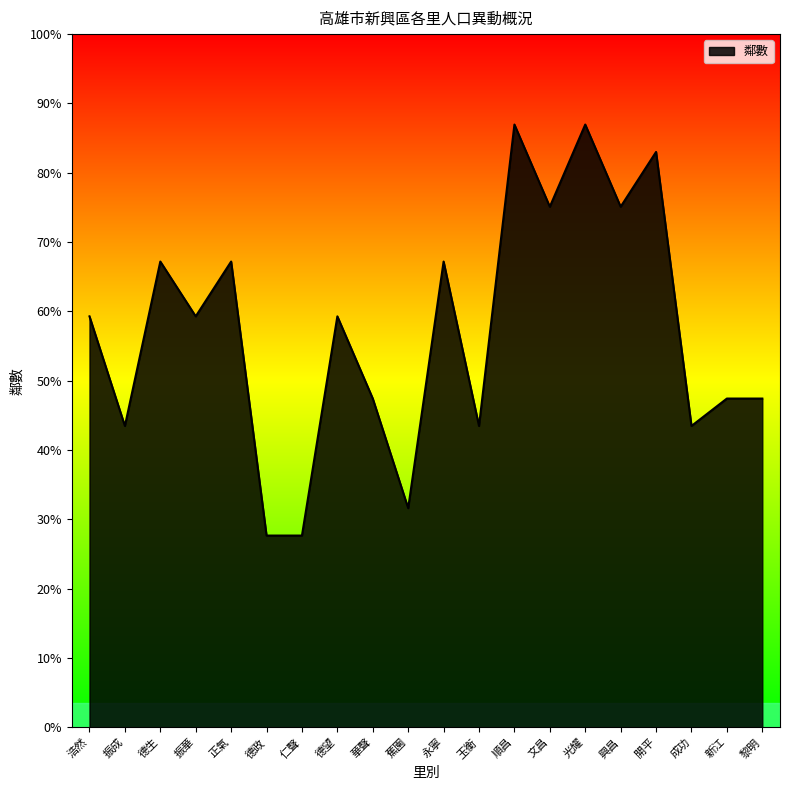

Is this an area chart (filled region under the line)?

Yes